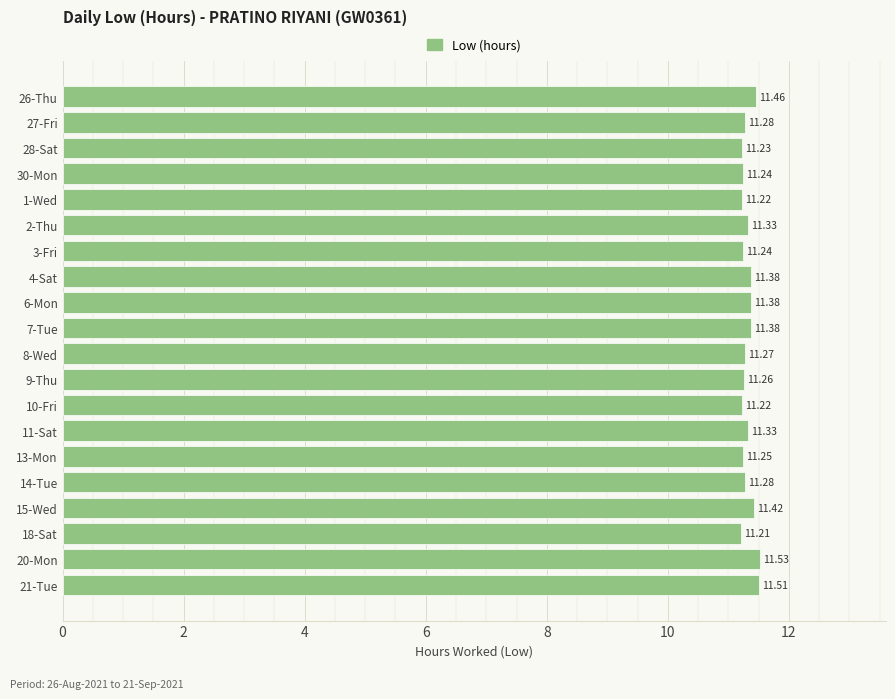

What is the change in value from 27-Fri to 21-Tue?

+0.2